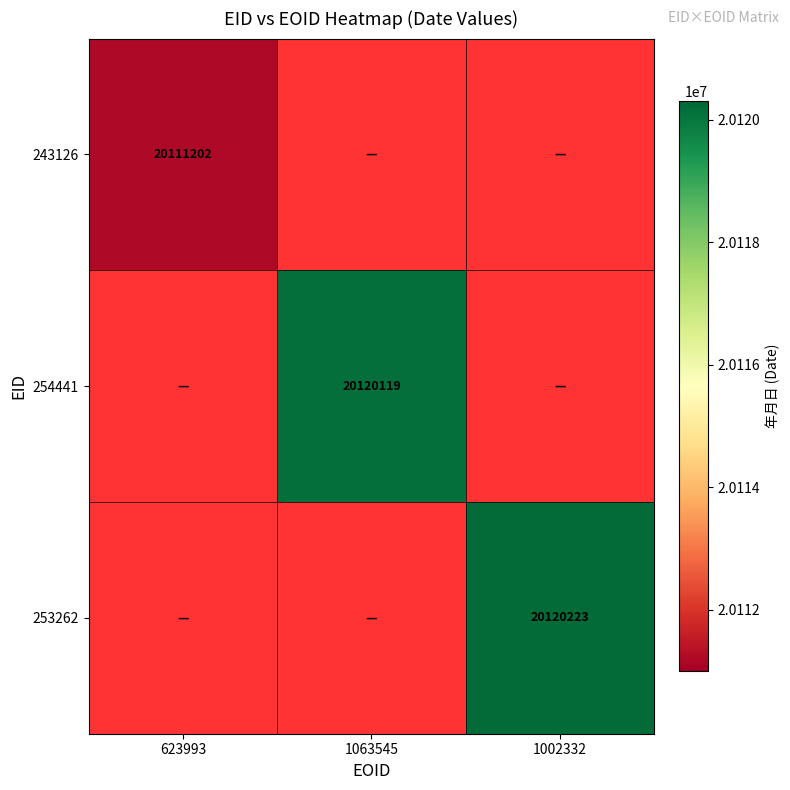

Is the value of 253262 at 1063545 greater than the value of 243126 at 1002332?

No